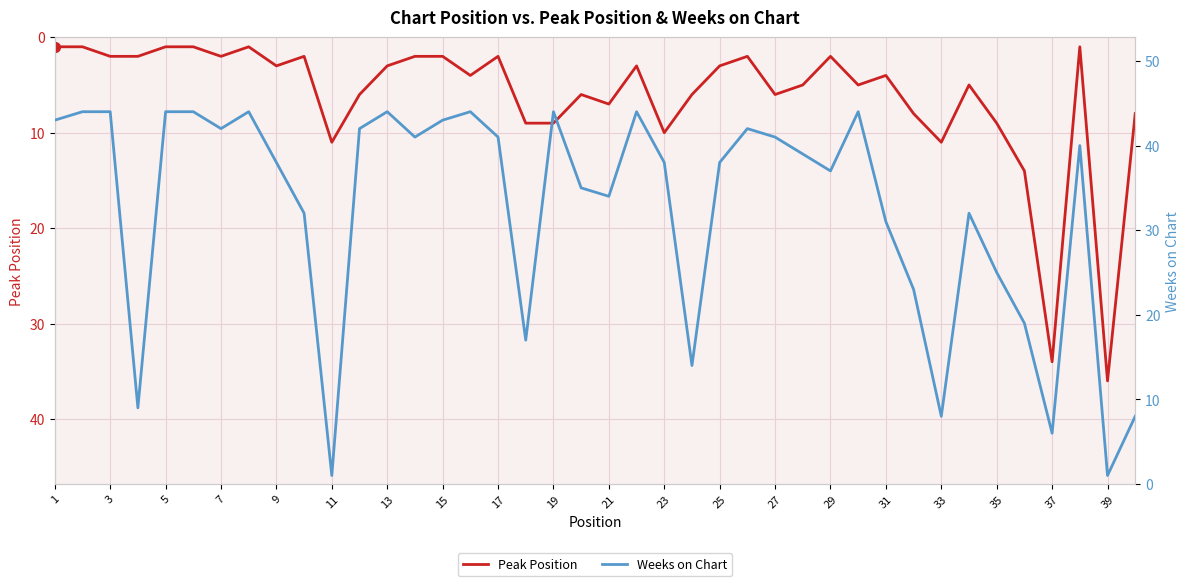

The value of Peak Position at 15 is 2. True or false?

True